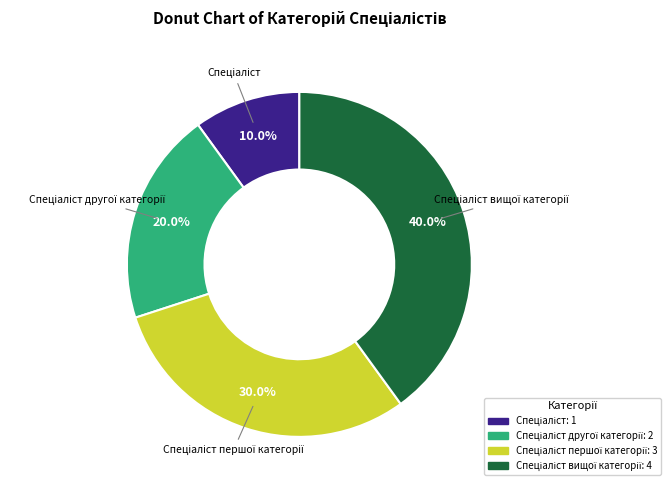

Is there any slice that represents more than half of the pie?

No